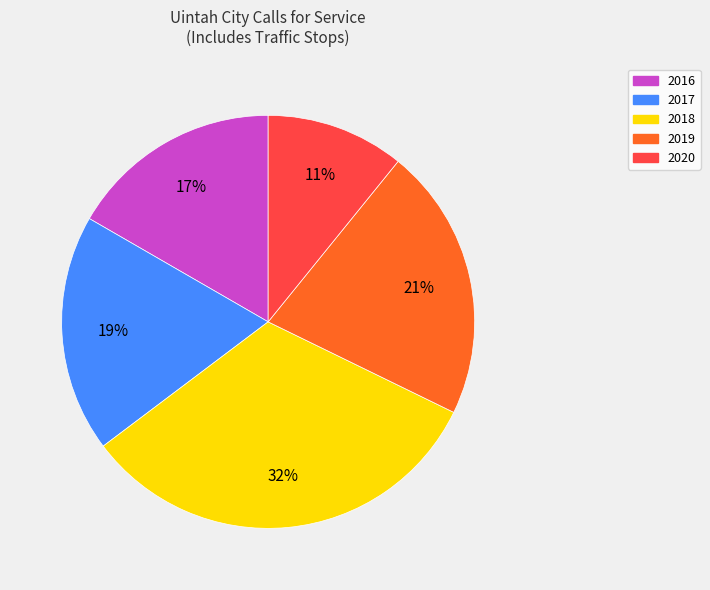

What percentage is the 2016 slice, to the nearest percent?

17%